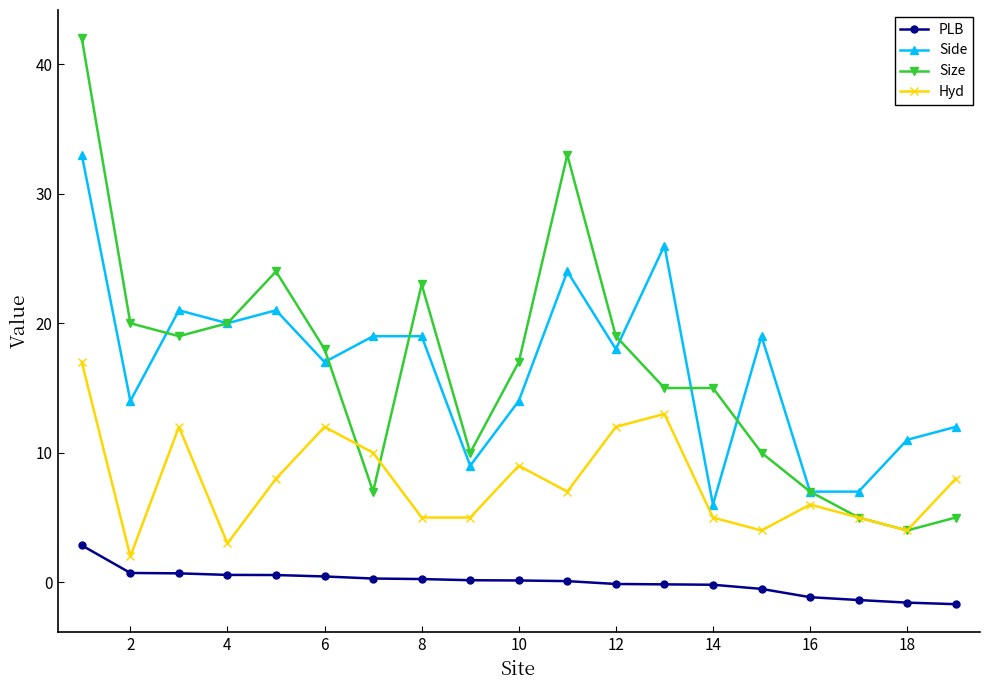

What is the value of the PLB point at the 1st from the left?

2.9